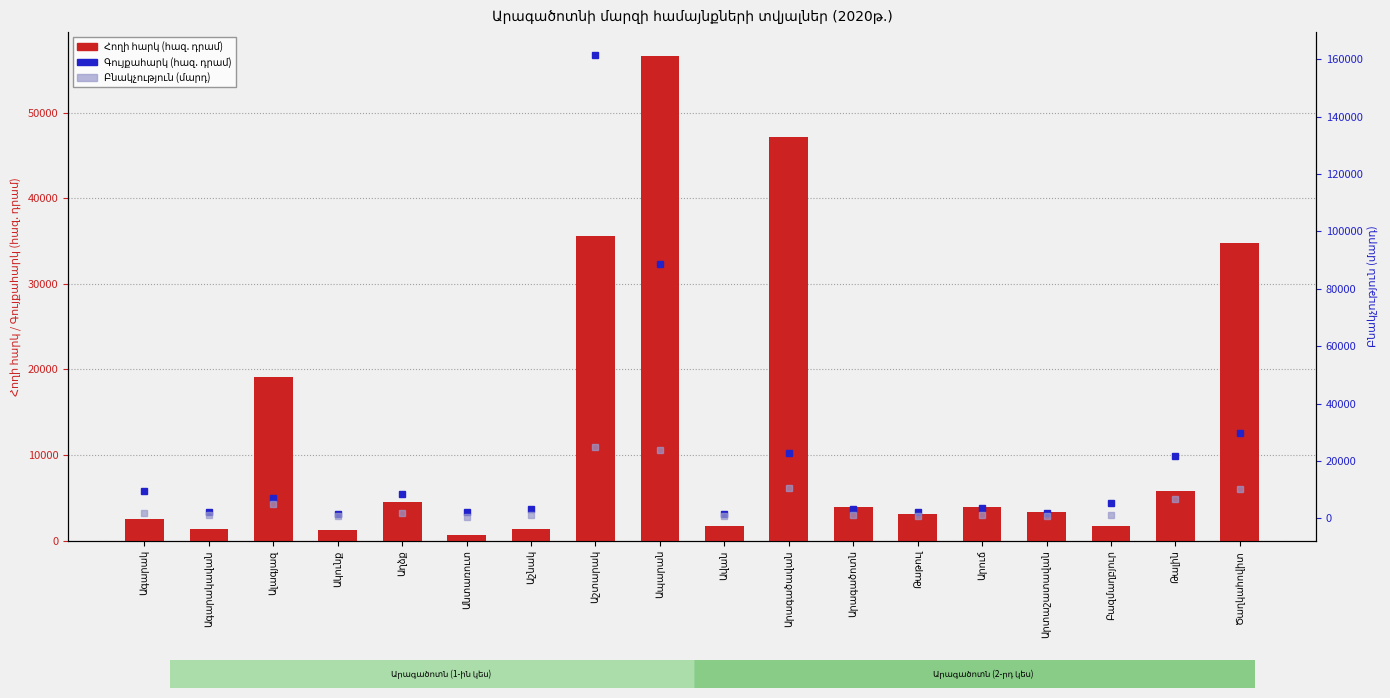

What is the difference between the highest and lowest values at Ագարակ?

7644.9